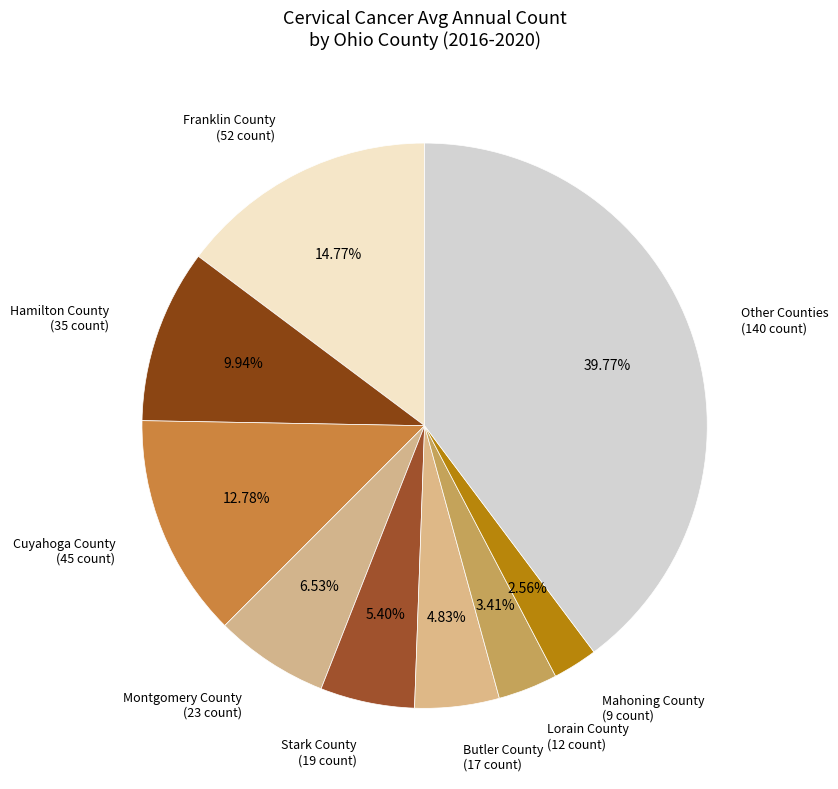

Which category has the smallest portion of the pie?

Mahoning County (9 count)